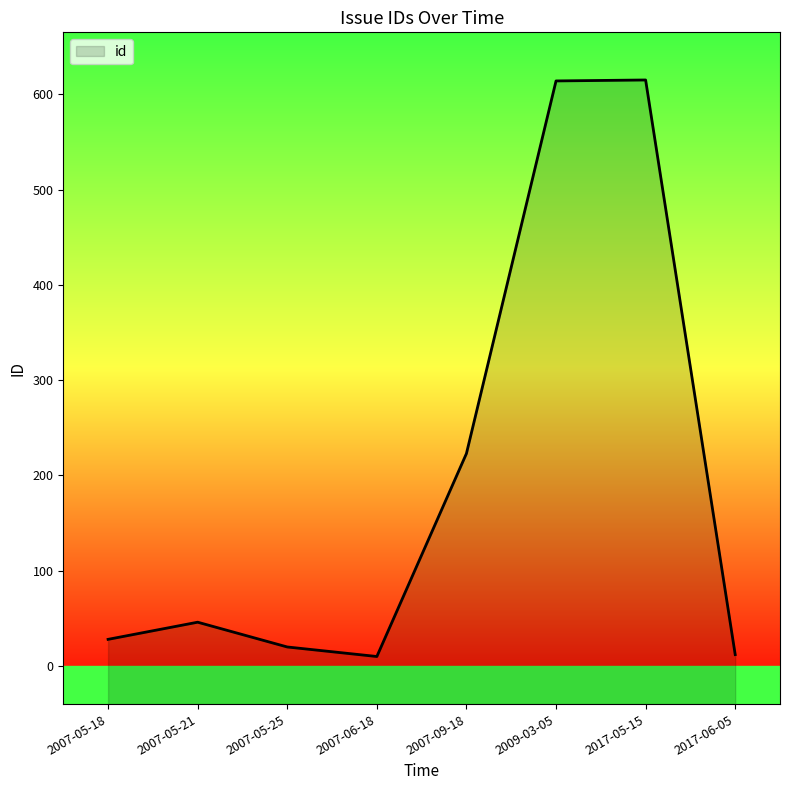

Is it true that the value at 2017-06-05 is 12?

True